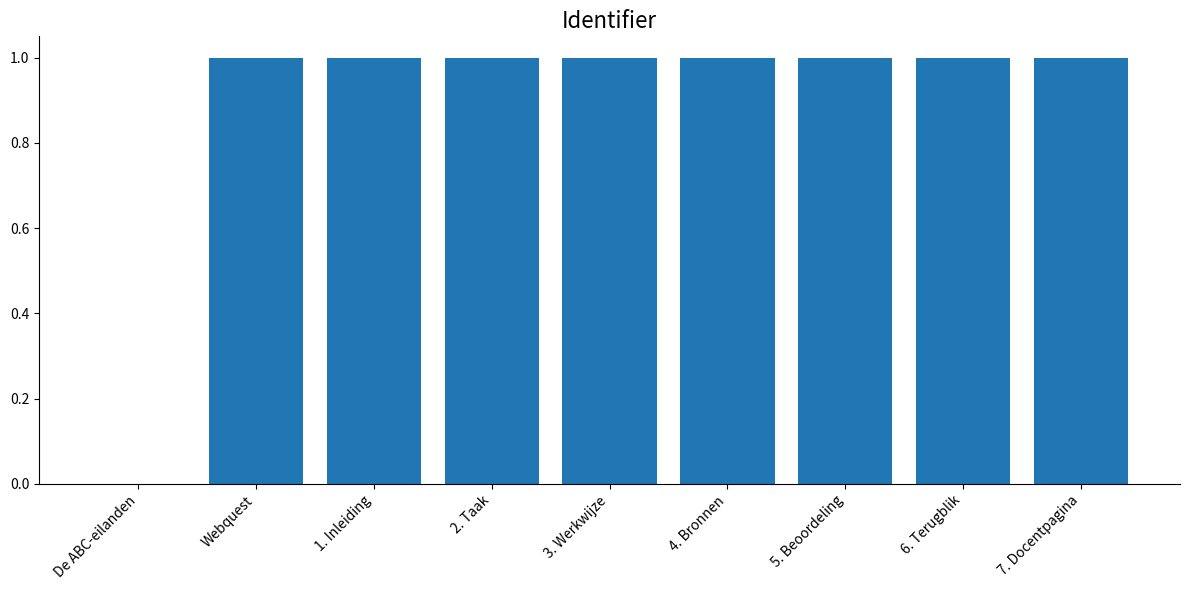

What is the maximum value shown in the chart?

1.0